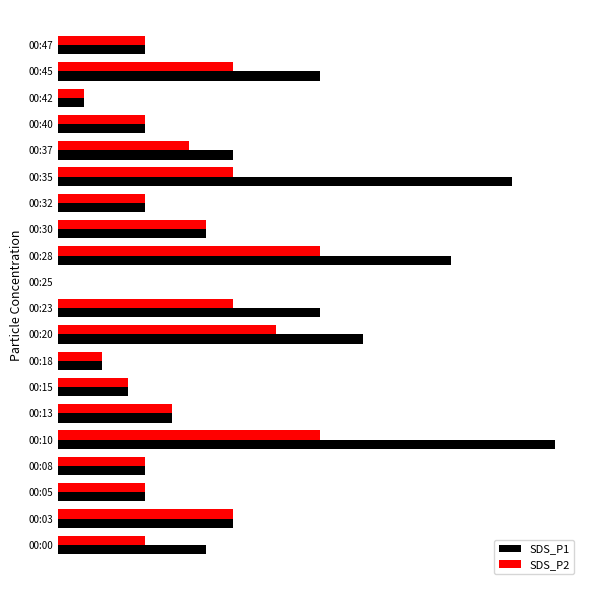

What are all the series names shown in the legend?

SDS_P1, SDS_P2